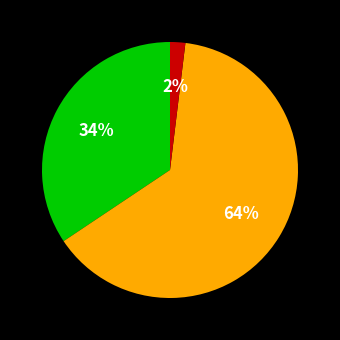

To the nearest percent, what is the average slice percentage?

33%